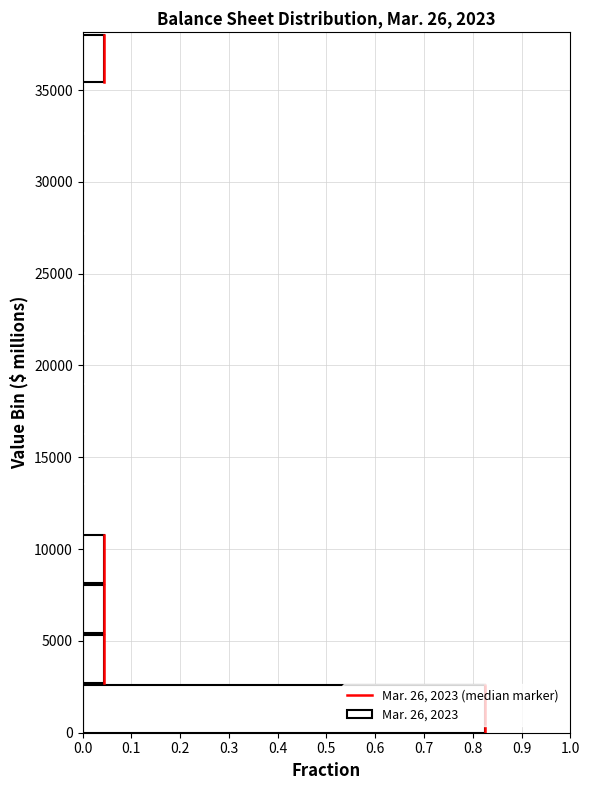

Reading bottom to top, transcribe this chart: for each bar, give the range it covers on the y-axis and its length. Neither the bar edges nor the lengths are printed on the chart, so give them approximately, as read against the axes.

0 to 2500: 0.83
2500 to 5500: 0.04
5500 to 8000: 0.04
8000 to 11000: 0.04
11000 to 13500: 0
13500 to 16500: 0
16500 to 19000: 0
19000 to 22000: 0
22000 to 24500: 0
24500 to 27000: 0
27000 to 30000: 0
30000 to 32500: 0
32500 to 35500: 0
35500 to 38000: 0.04